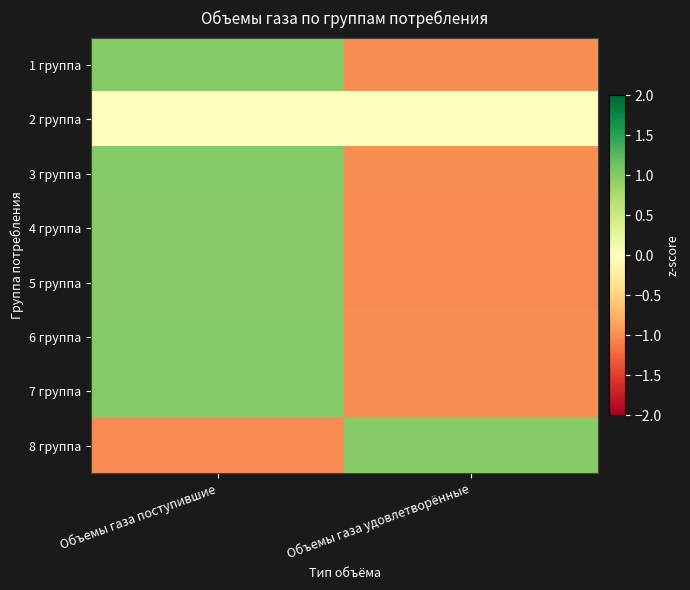

What is the spread (max minus min) of values at Объемы газа удовлетворённые?

2.0